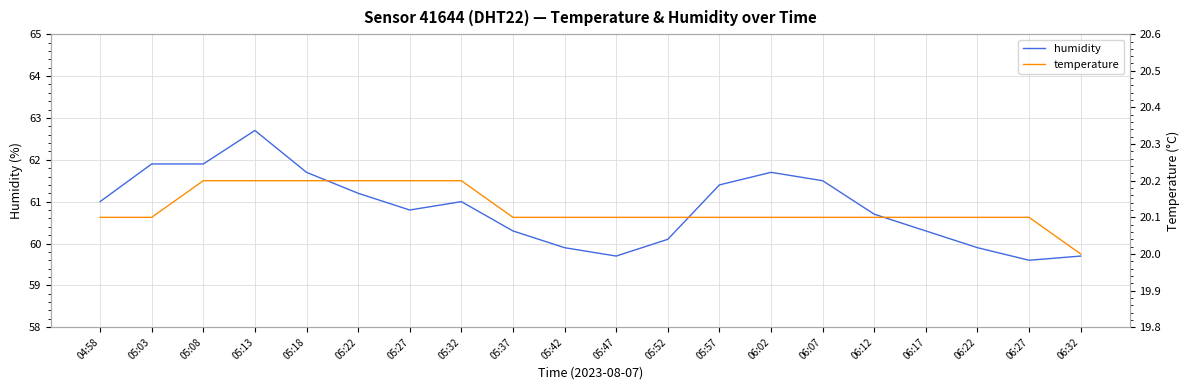

True or false: humidity and temperature cross at least once.

False